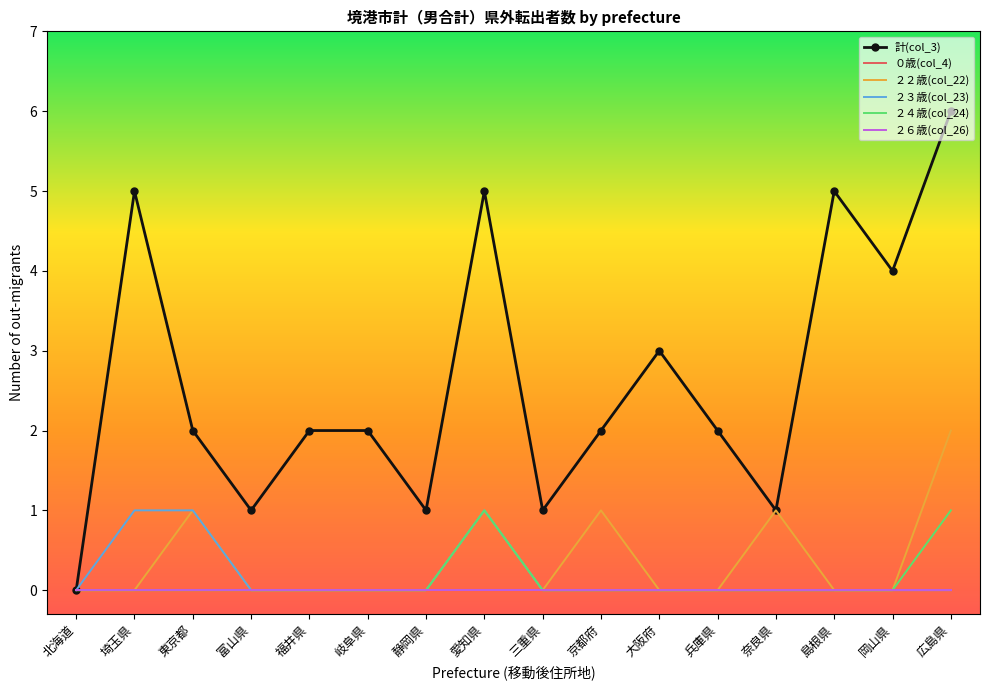

Where is the first local maximum for ２３歳(col_23)?

愛知県